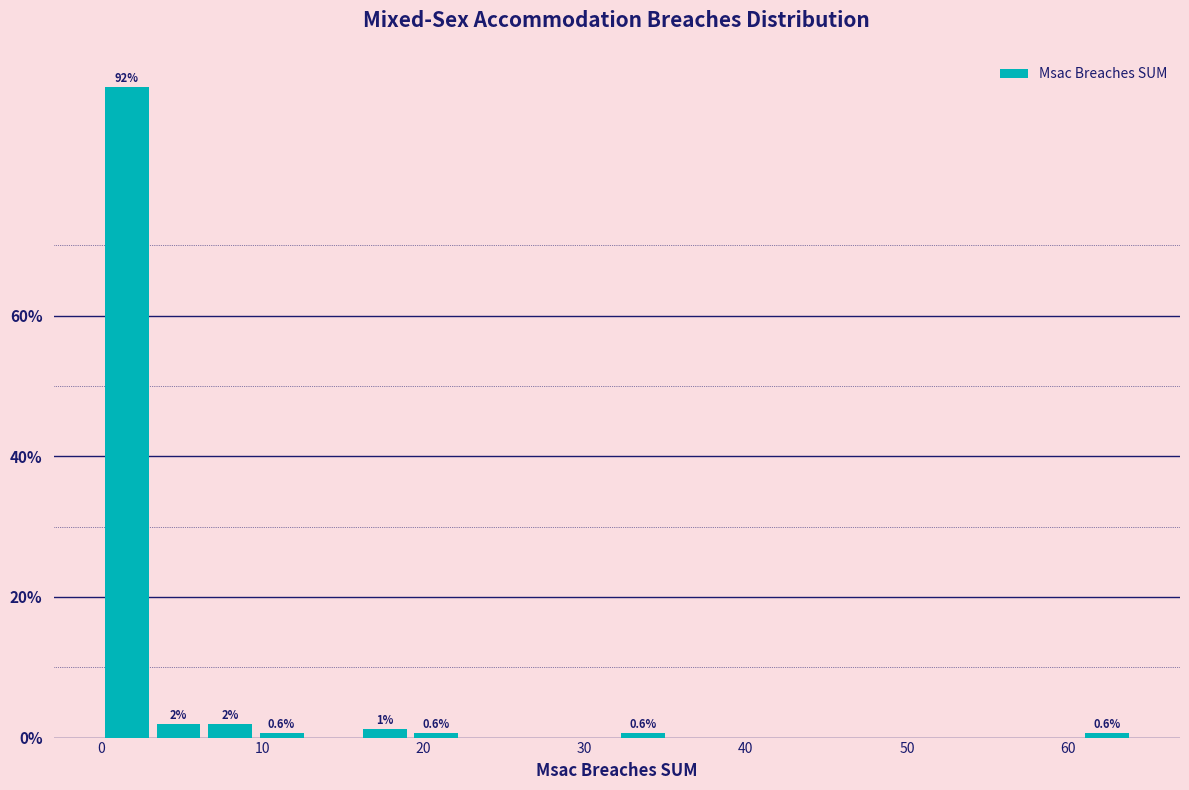

Around what value on the x-axis is the tallest bar? Give the approximate position of its centre, as read against the axis.

2